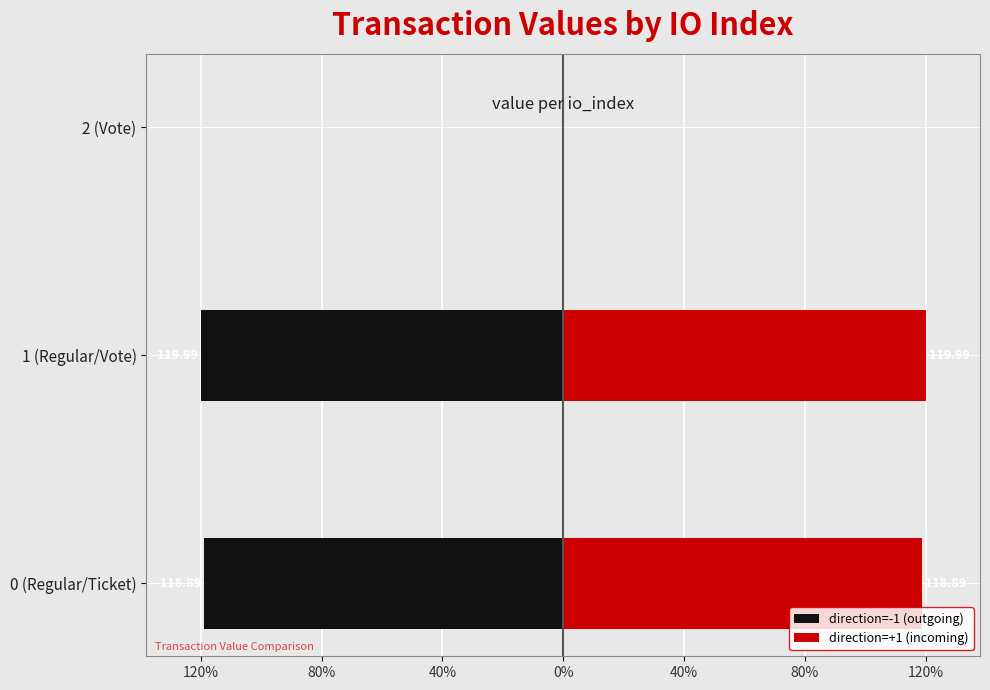

What is the value of the direction=+1 (incoming) bar at the 2nd from the left?

120.0